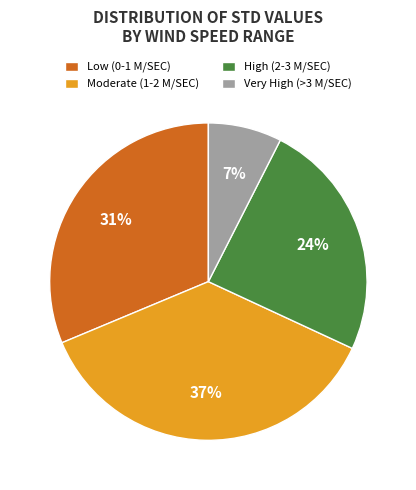

What is the smallest slice in the pie chart?

Very High (>3 M/SEC)